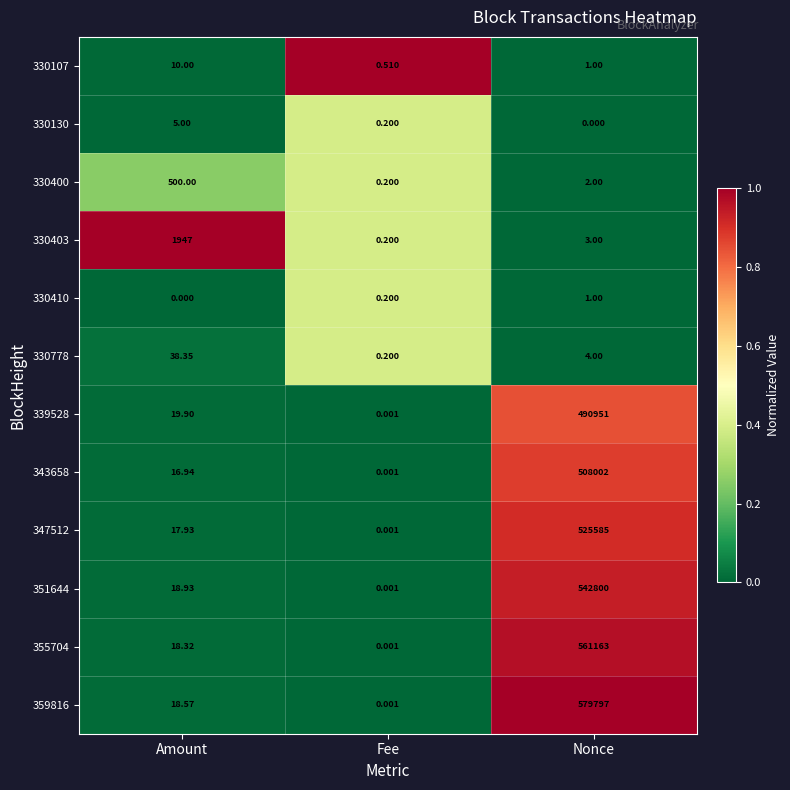

Where is 330410 nearest to the value 0?

Amount